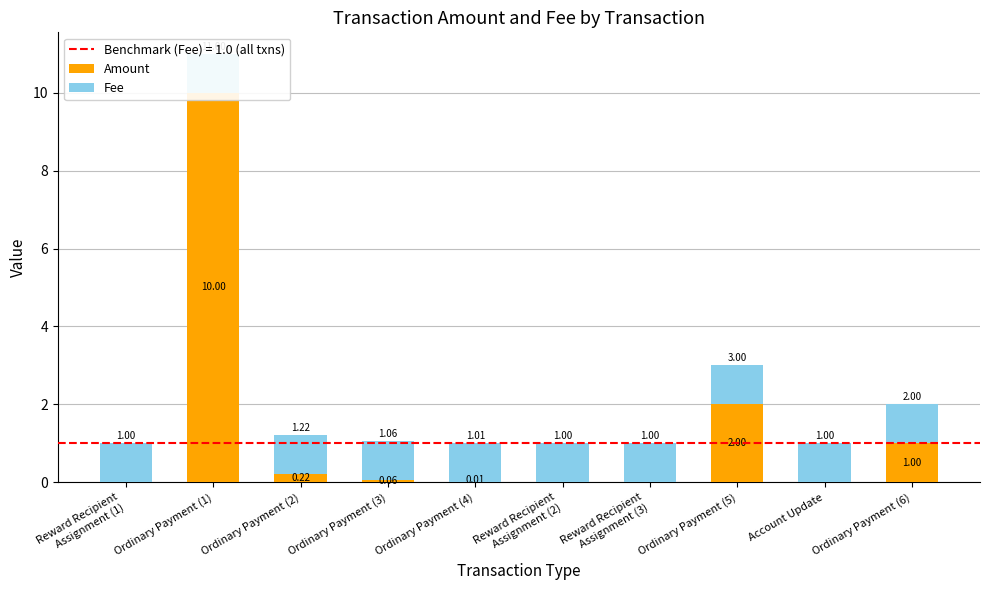

Rank the series by their maximum value, from lowest to highest.

Fee, Amount